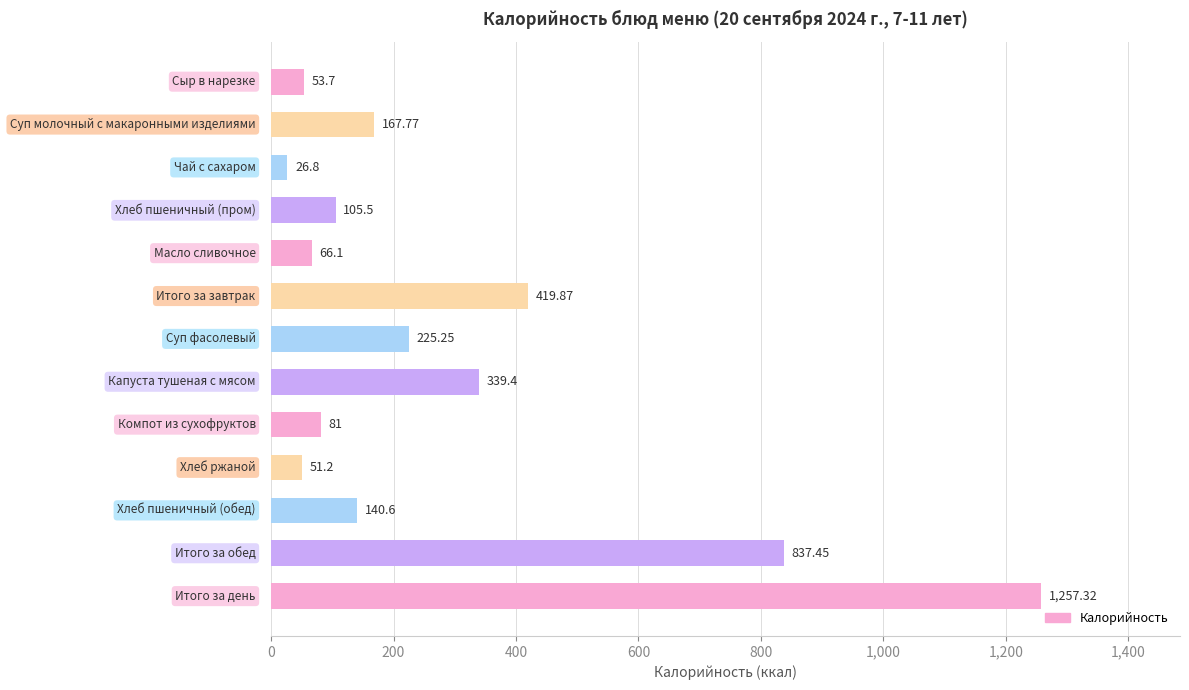

How many bars are there in total?

13